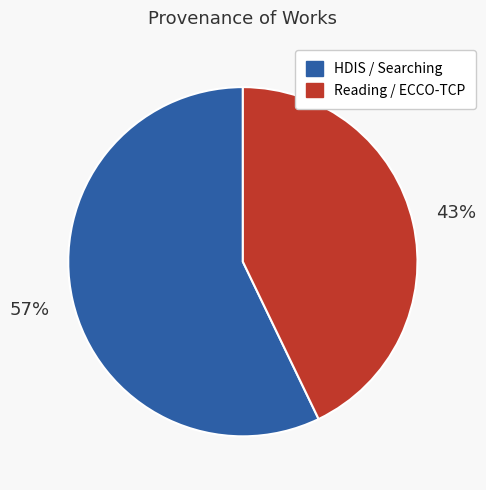

Is Reading / ECCO-TCP the majority of the pie?

No